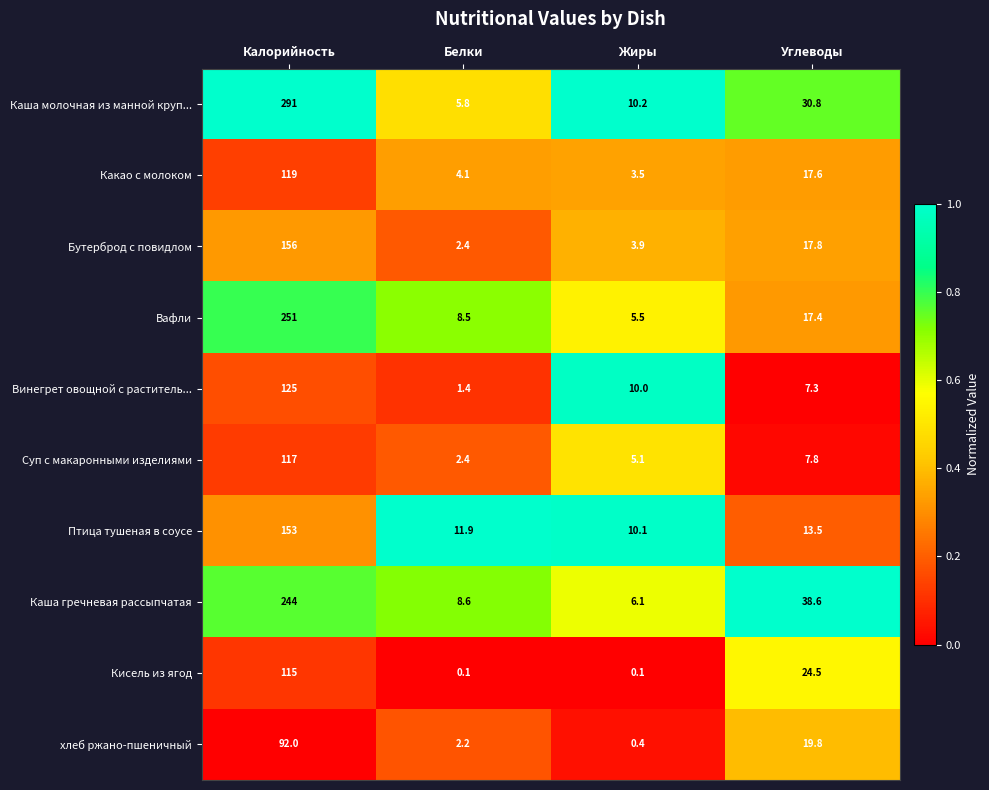

Between Калорийность and Белки, which series saw the biggest shift?

Каша молочная из манной круп...